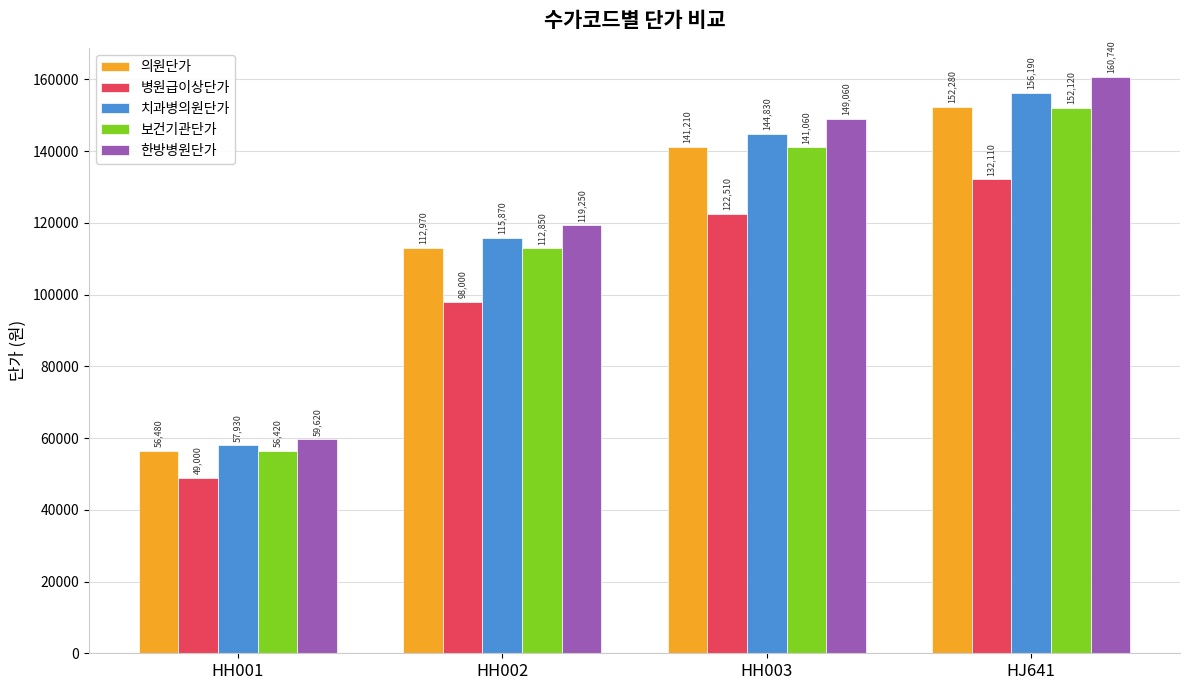

What is the sum of all 보건기관단가 values?

462450